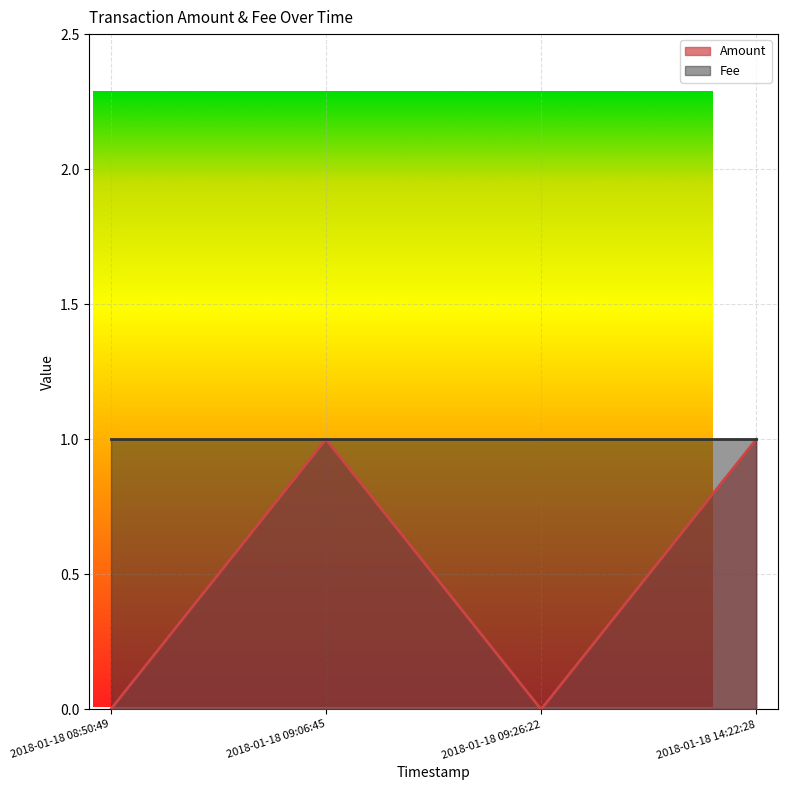

The chart shows a value of 1 at 2018-01-18 14:22:28. True or false?

True